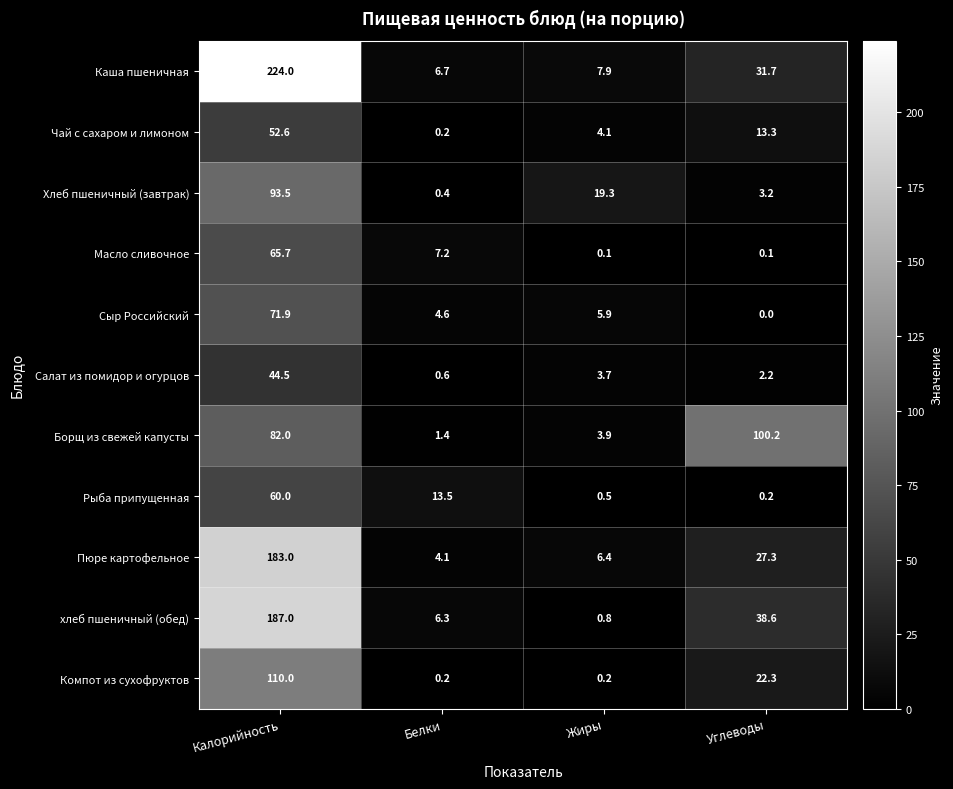

What is the sum of the хлеб пшеничный (обед) values at Жиры and Калорийность?

187.8